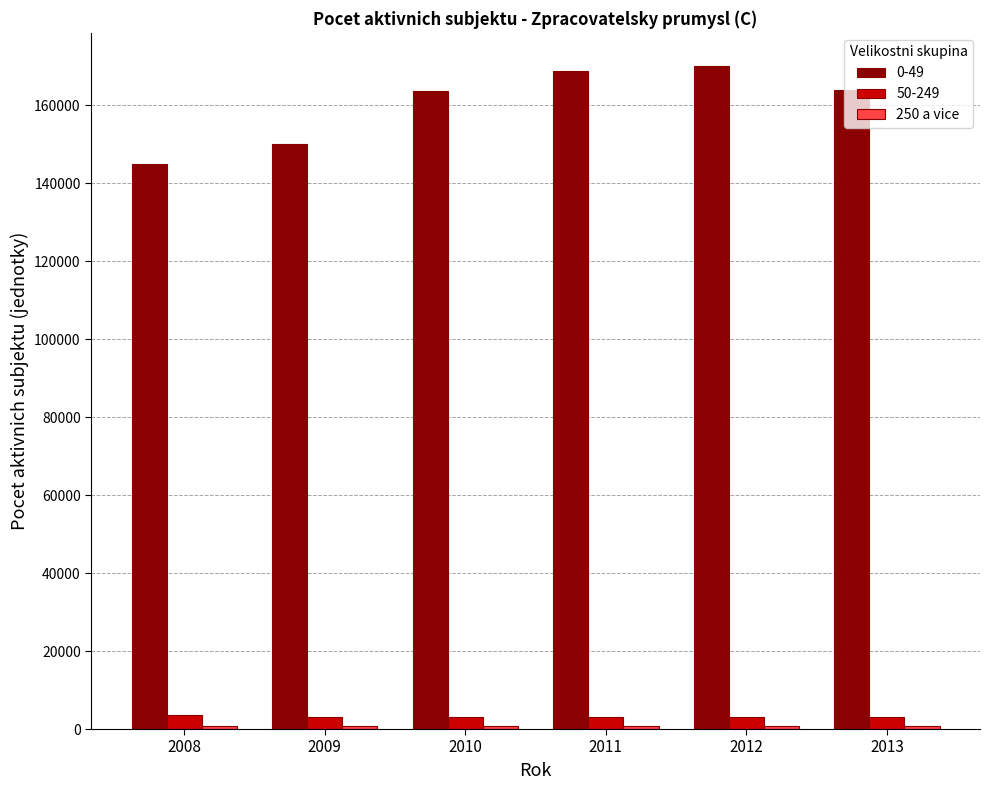

The value of 0-49 at 2011 is 168790. True or false?

True